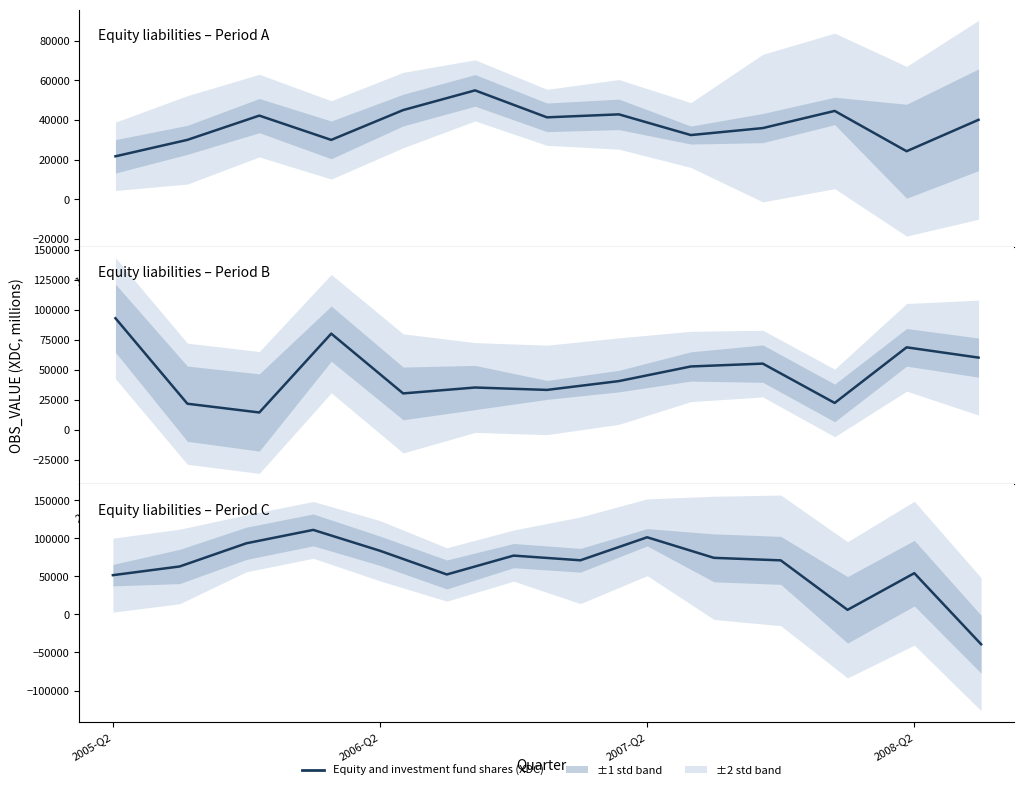

What is the maximum value shown in the chart?

110857.9